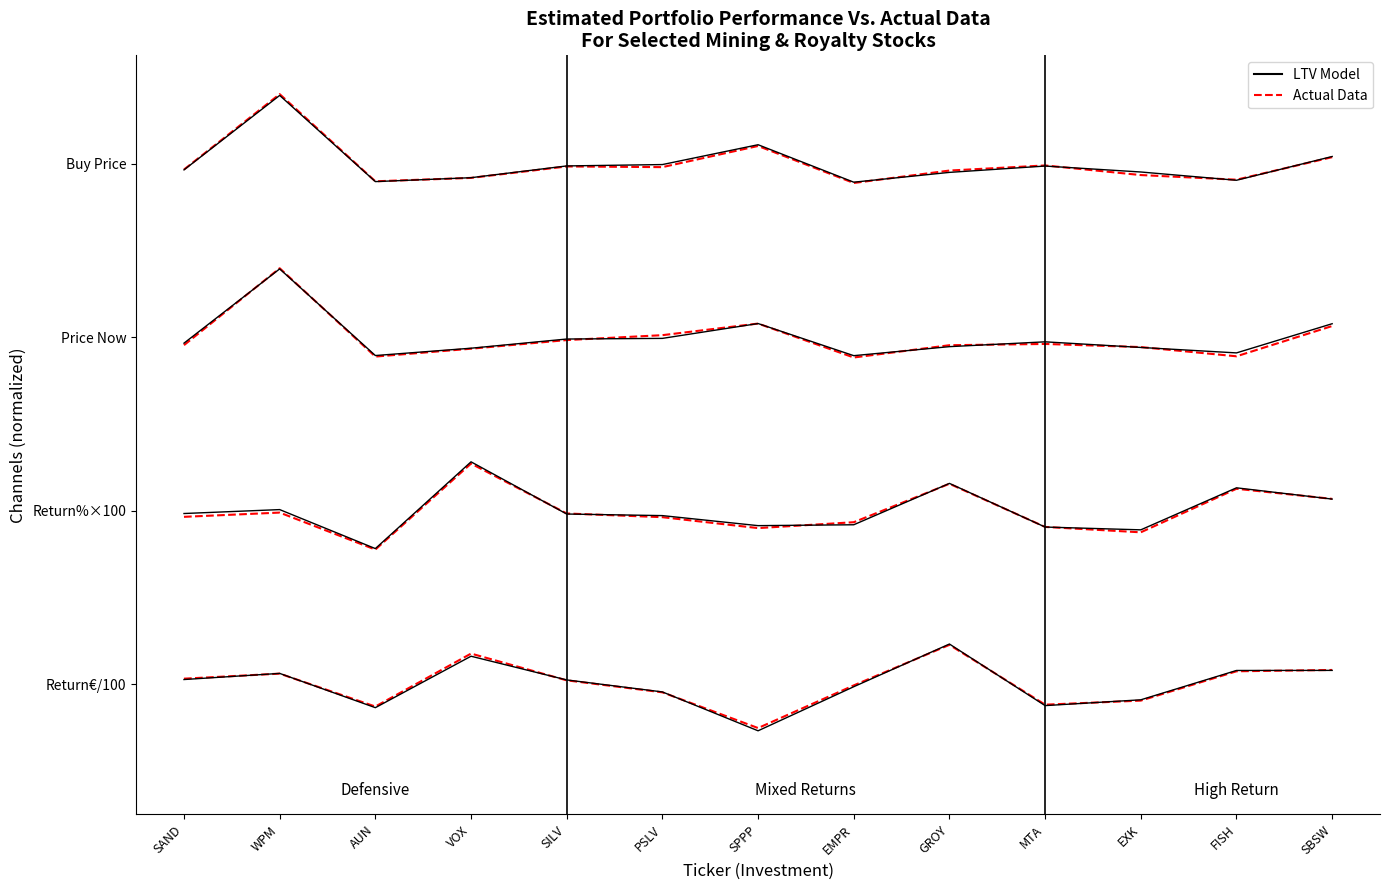

True or false: Actual Data has more than 0 interior local peaks.

True